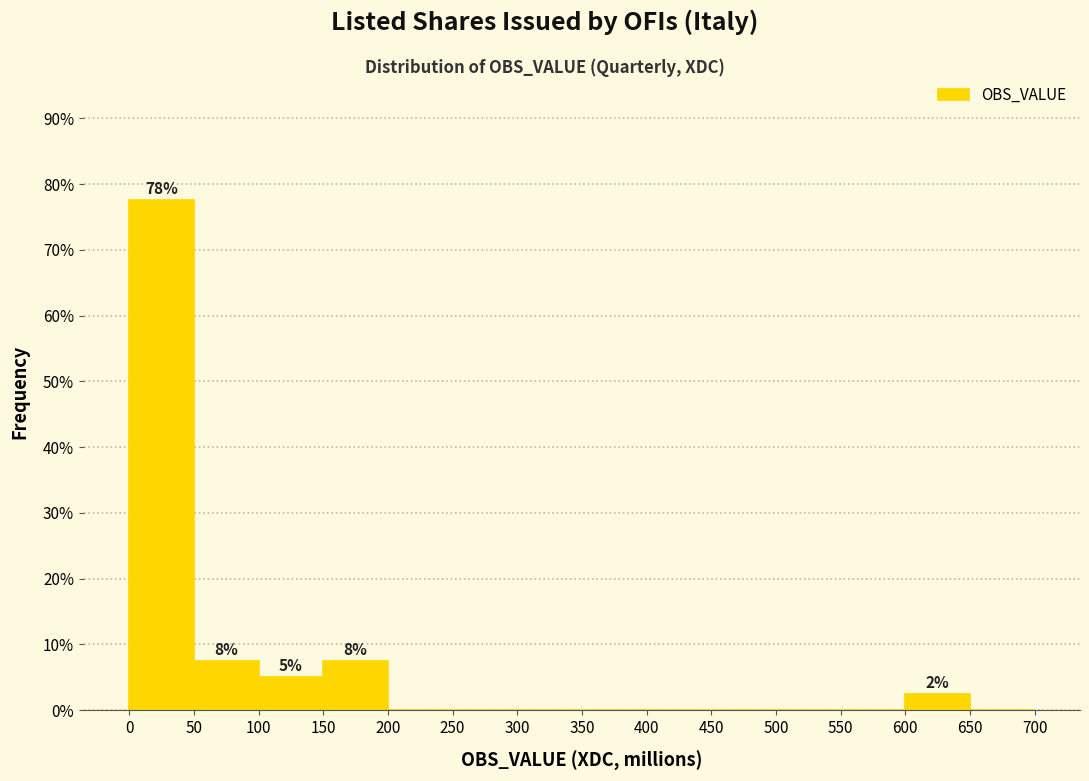

Over which range of the x-axis is the bar tallest?

0 to 50